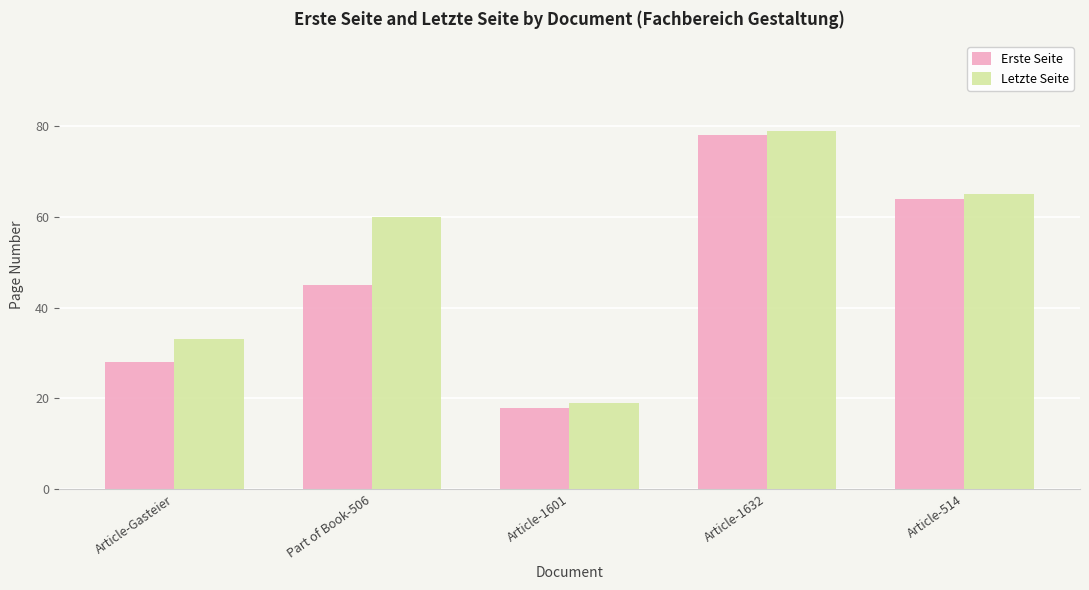

Reading right to left, list all the values displayed in this chart.

Erste Seite: 64	78	18	45	28
Letzte Seite: 65	79	19	60	33